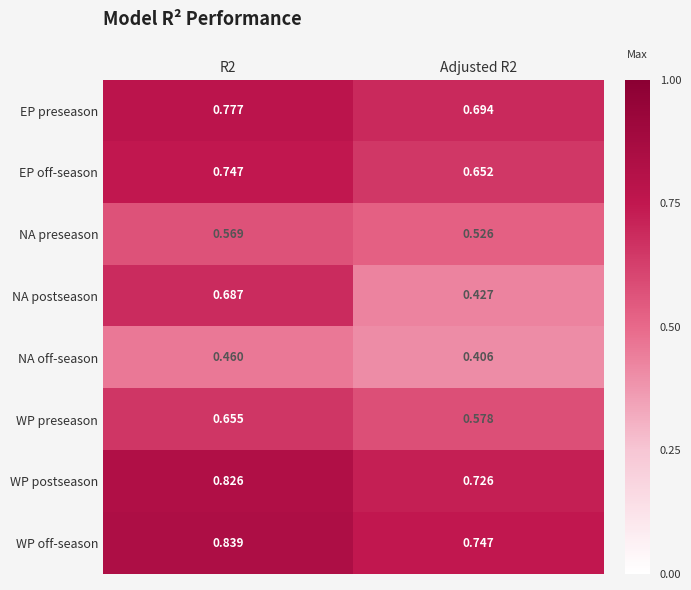

Count the number of categories in the chart.

2